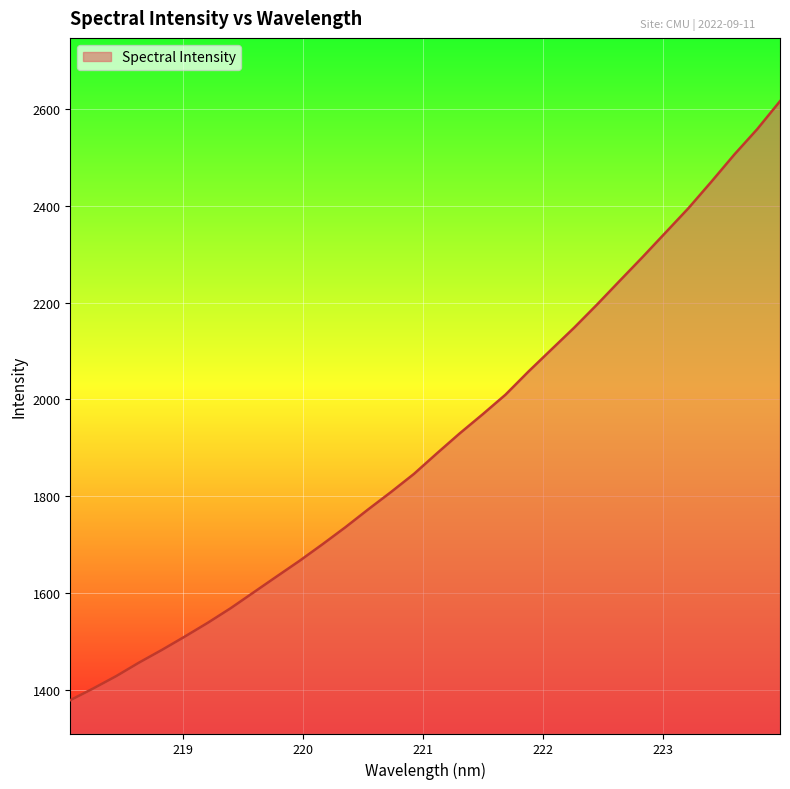

What is the smallest value displayed?

1378.2